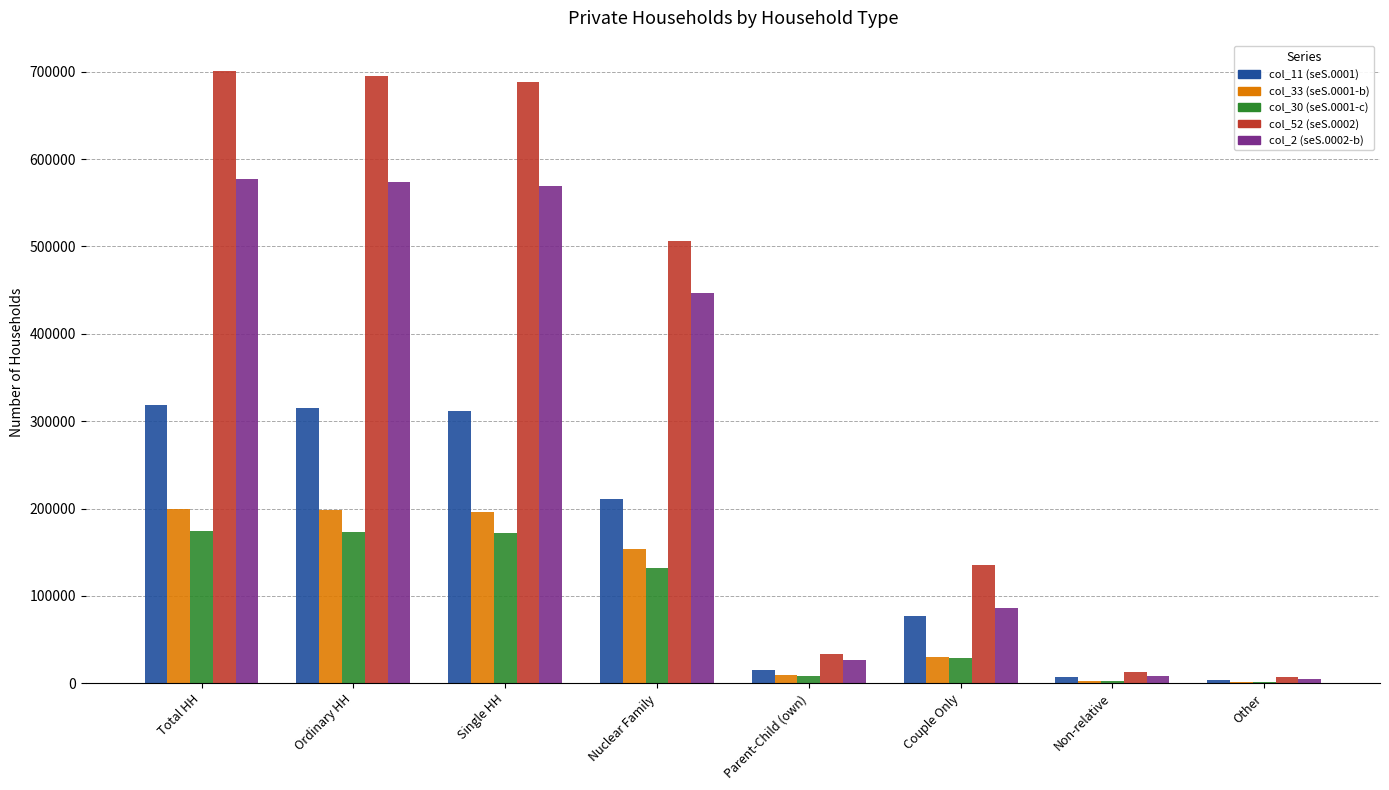

What are all the series names shown in the legend?

col_11 (seS.0001), col_33 (seS.0001-b), col_30 (seS.0001-c), col_52 (seS.0002), col_2 (seS.0002-b)